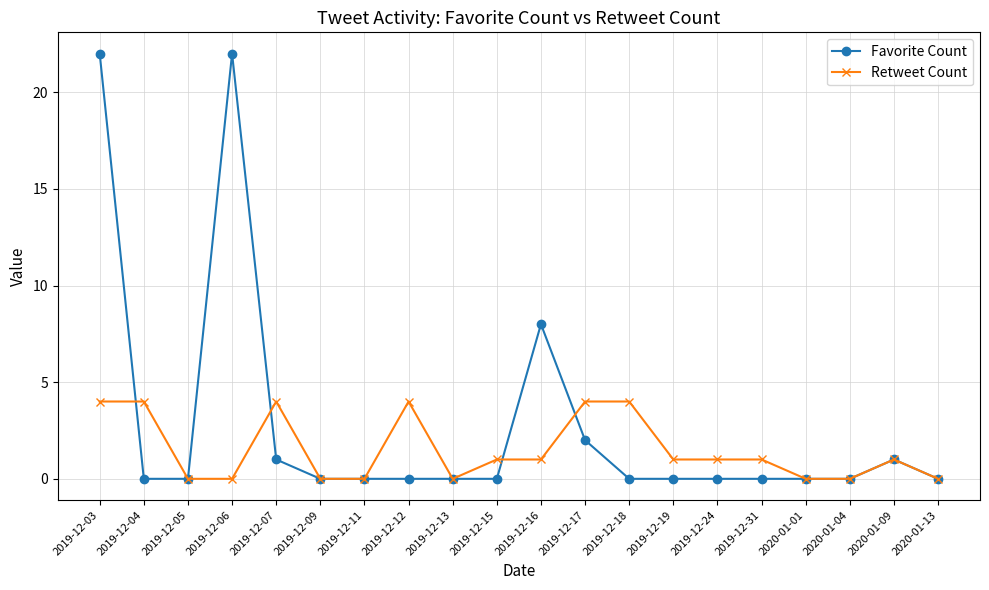

What is the sum of all Retweet Count values?

30